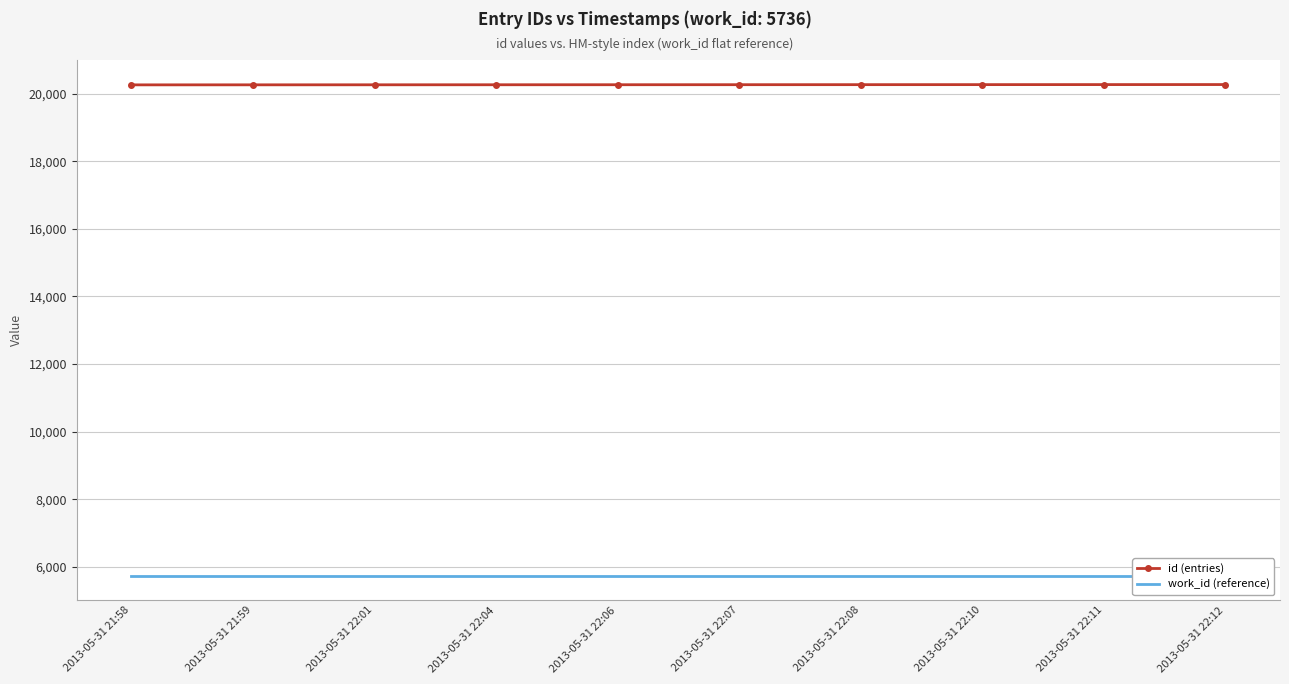

Is it true that id (entries) equals 20260 at 2013-05-31 22:01?

True